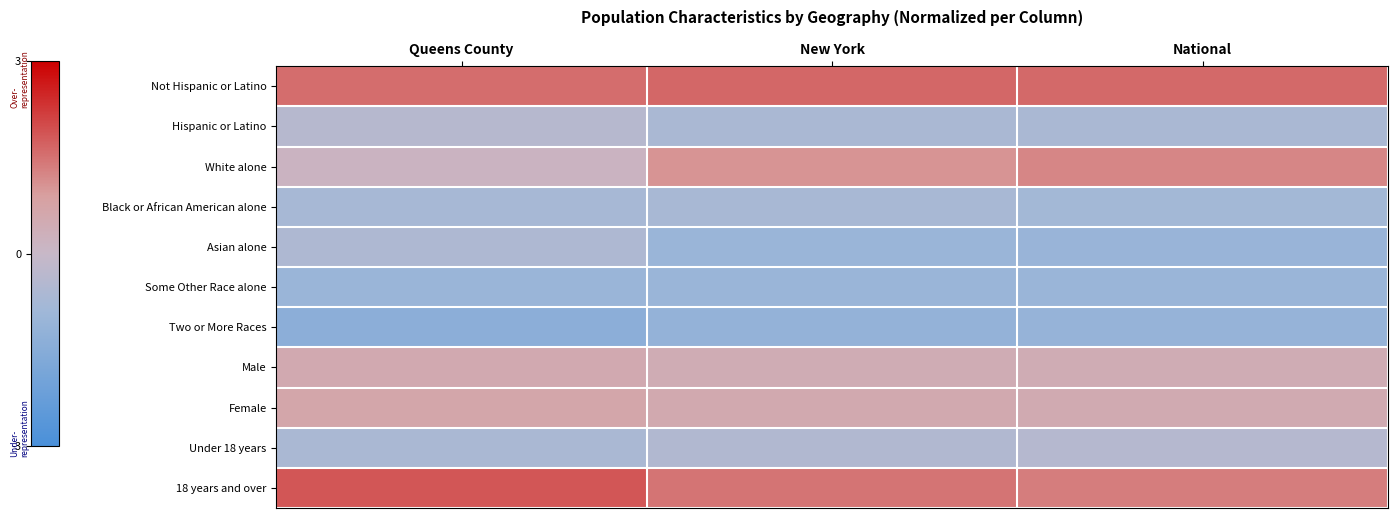

What is the maximum value shown in the chart?

1.9